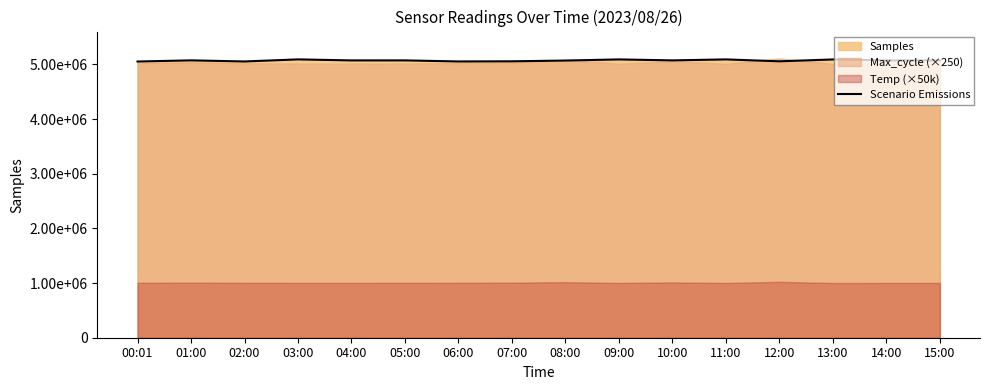

The chart shows a value of 1333840 at 09:00. True or false?

False